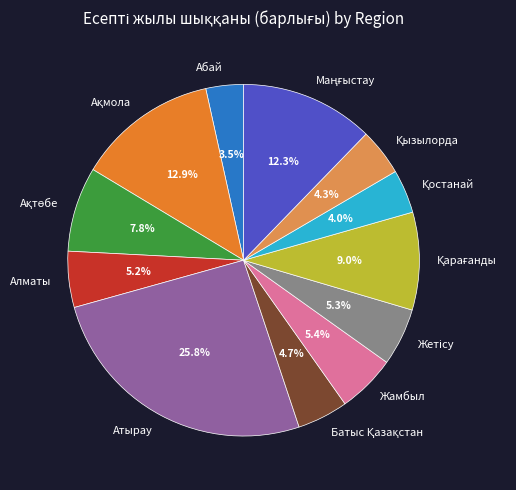

Combined, do Жамбыл and Абай account for over 50%?

No